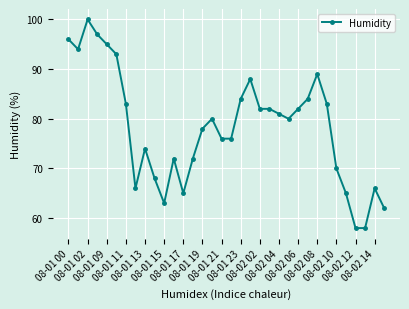

What is the greatest value displayed?

100